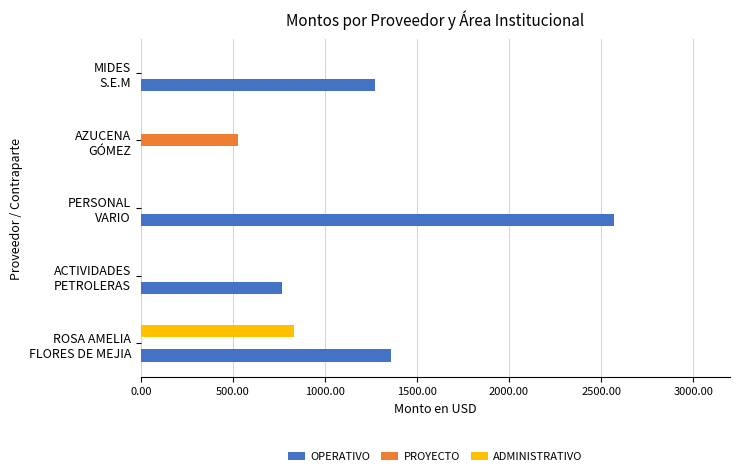

How many data points in OPERATIVO are above 1270?

3